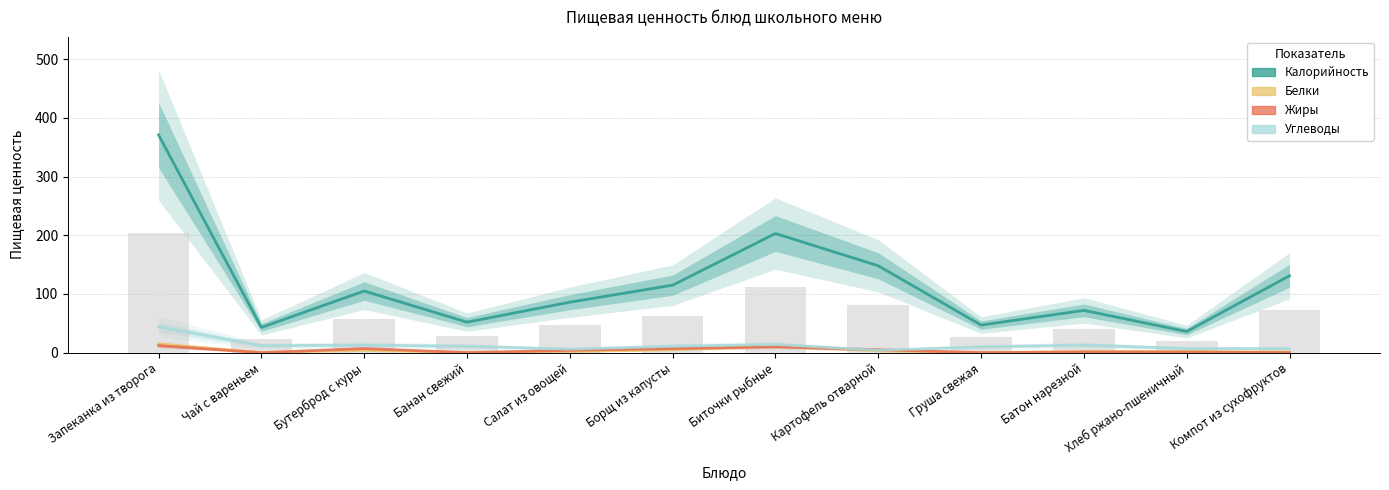

What is the spread (max minus min) of values at Груша свежая?

47